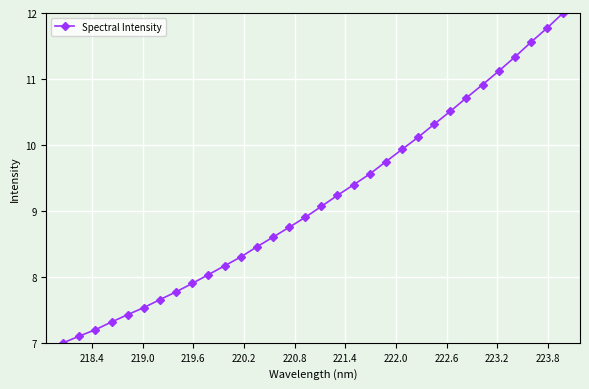

What is the difference between the second highest and minimum values?

4.8